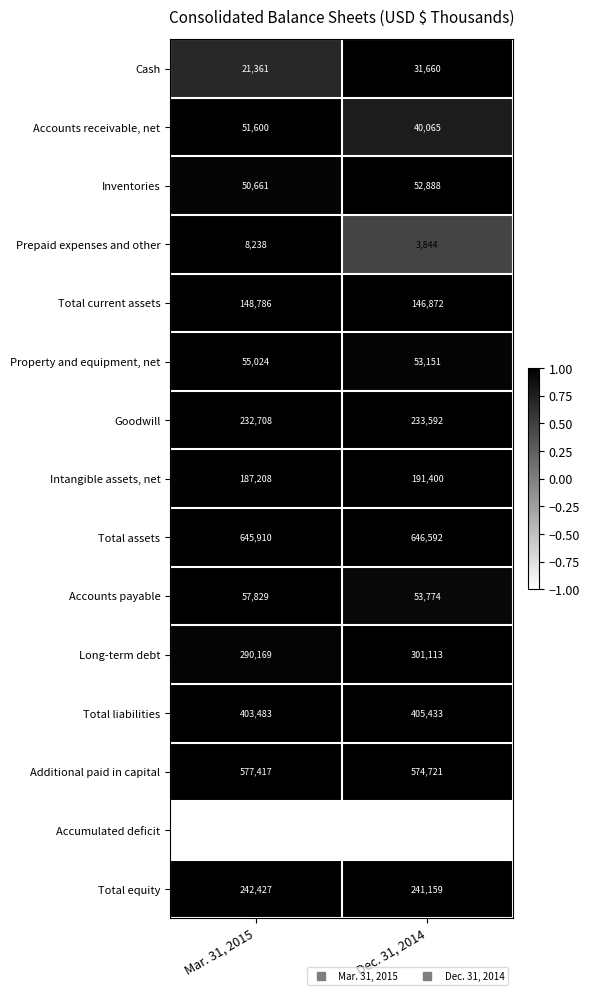

Which series has the widest spread of values?

Accounts receivable, net